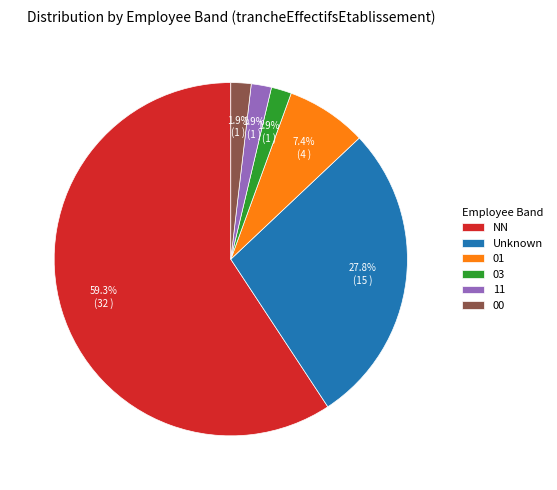

Which category has the biggest portion of the pie?

NN